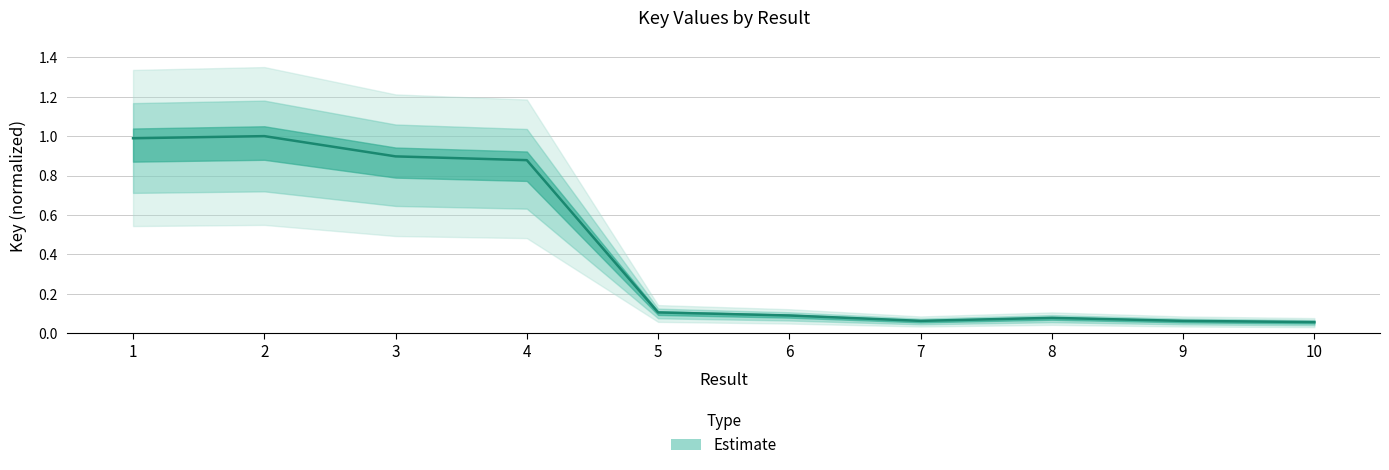

How many lines are shown in the chart?

1